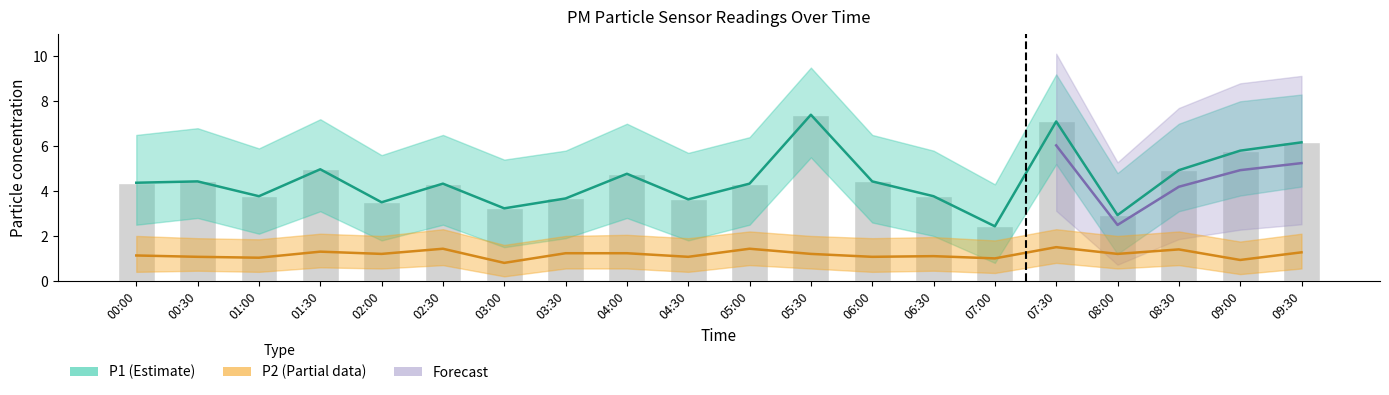

List the labels in order of P1_upper value, largest first.

05:30, 07:30, 09:30, 09:00, 01:30, 08:30, 04:00, 00:30, 06:00, 00:00, 02:30, 05:00, 01:00, 06:30, 03:30, 04:30, 02:00, 03:00, 08:00, 07:00